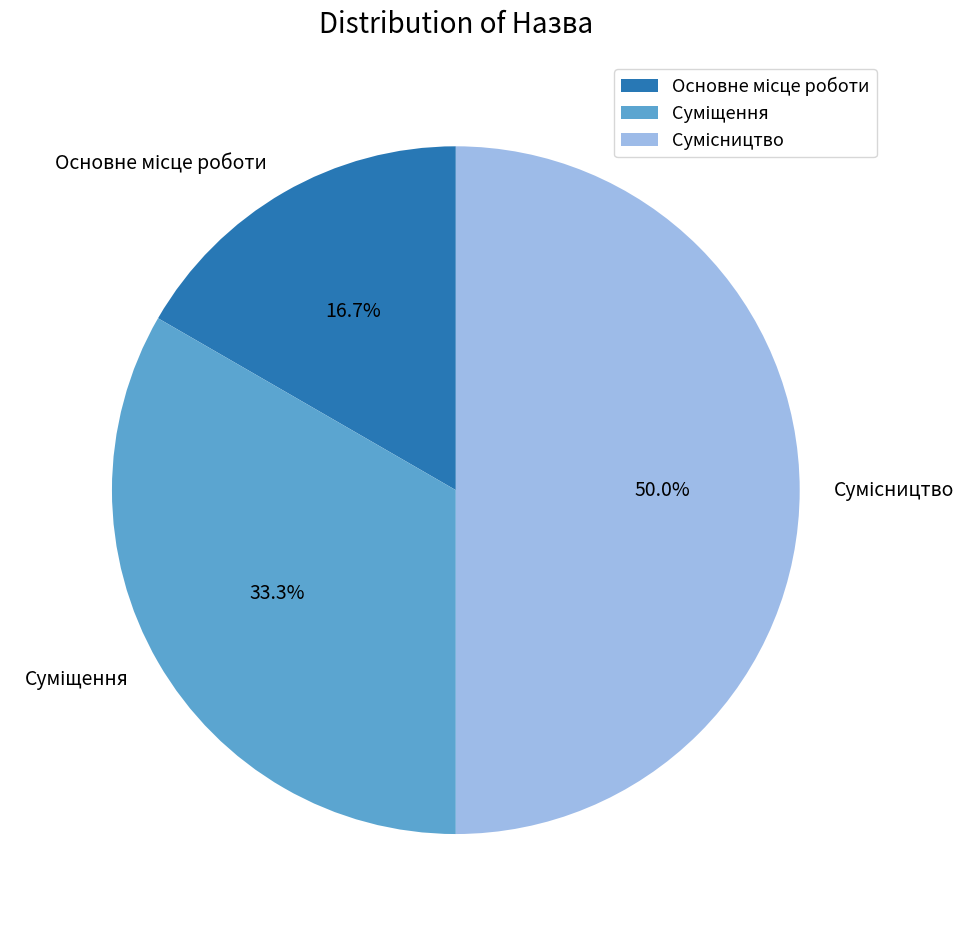

Is there a majority slice in this chart?

No